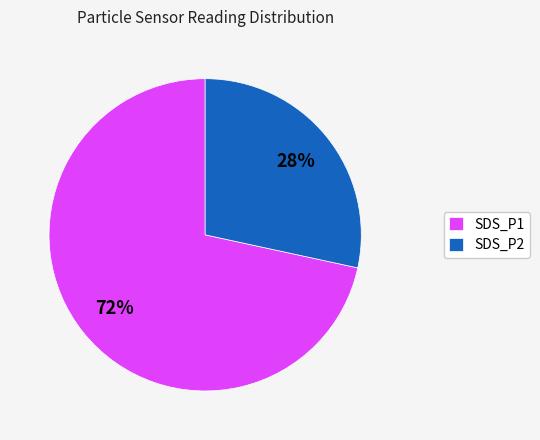

To the nearest percent, what is the average slice percentage?

50%